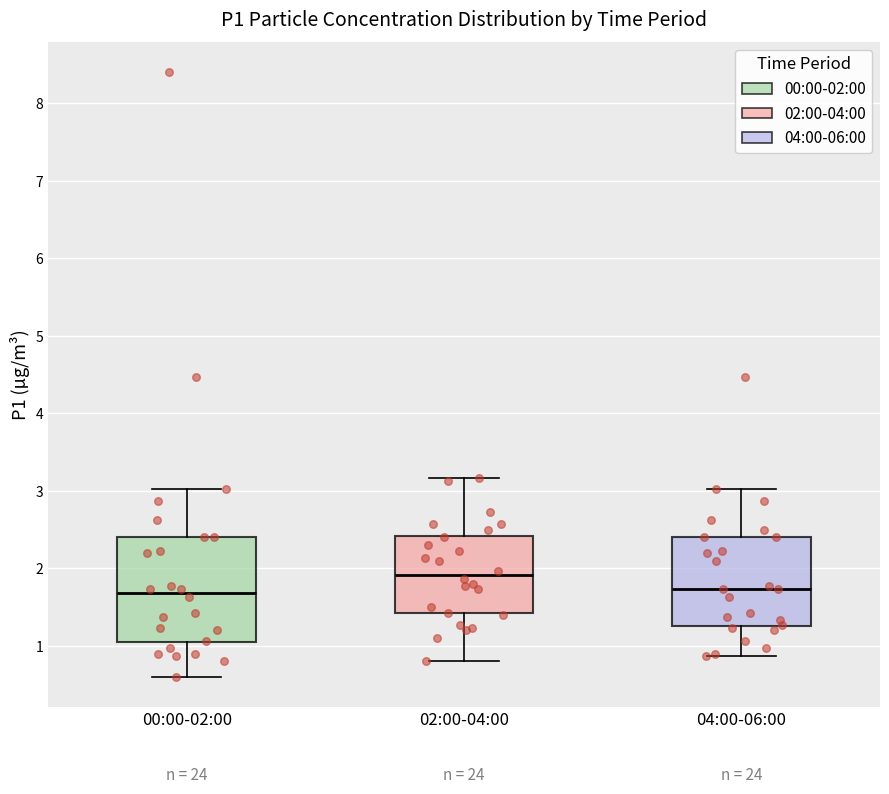

Reading left to right, read every box against the y-axis: the position of its median line, the range the box covers, and the ends of its whiskers. The values are not printed on the chart, so give them approximately, as read against the axis.

00:00-02:00: median 1.7, box 1.0 to 2.4, whiskers 0.6 to 3.0
02:00-04:00: median 1.9, box 1.4 to 2.4, whiskers 0.8 to 3.2
04:00-06:00: median 1.7, box 1.3 to 2.4, whiskers 0.9 to 3.0